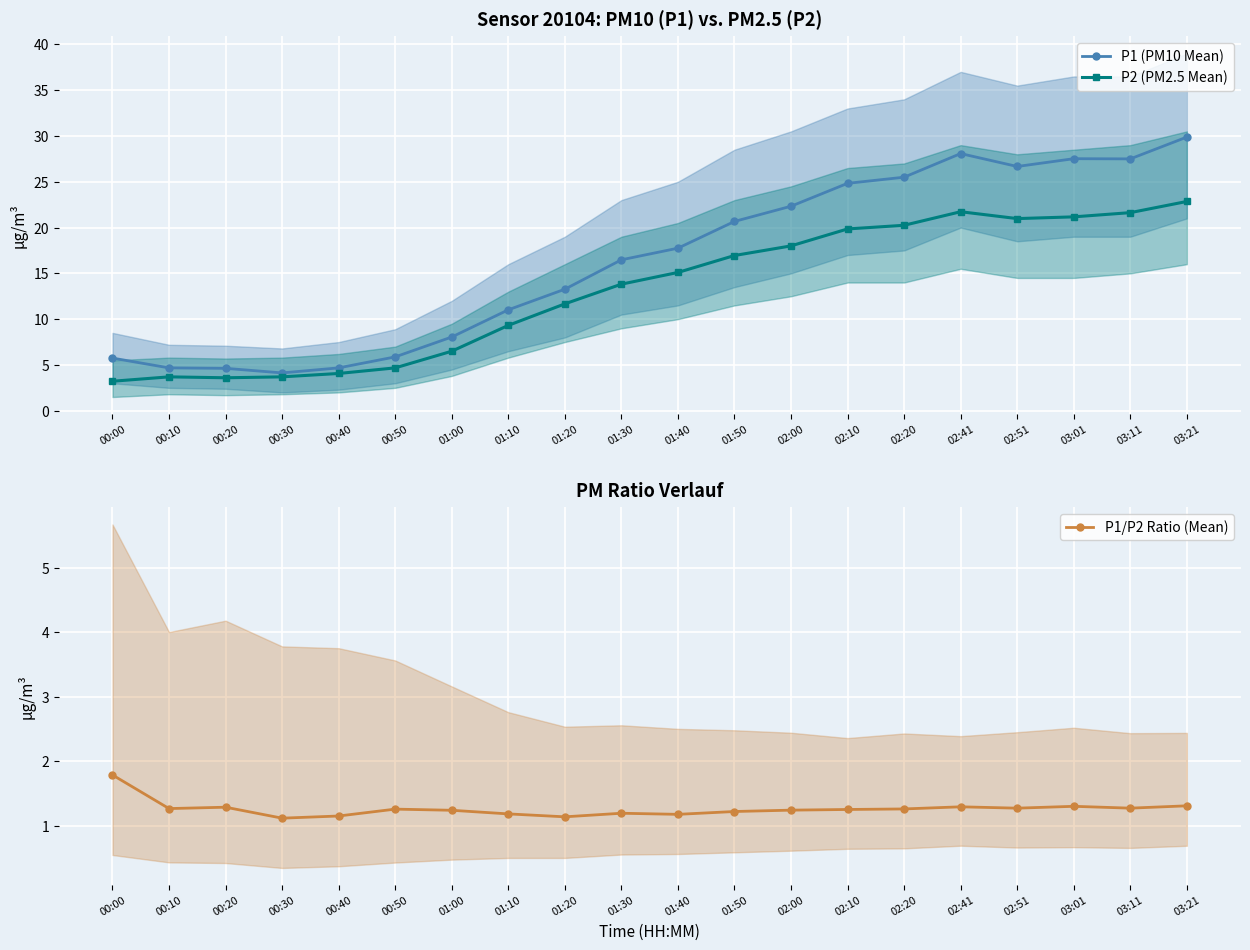

What is the spread (max minus min) of values at 02:20?

24.2